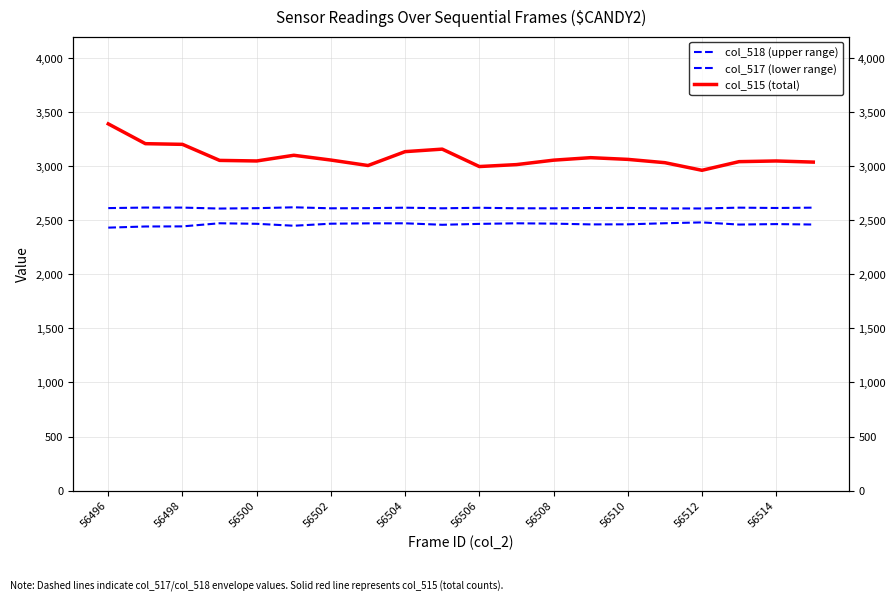

Does the chart display data point markers on the line(s)?

No